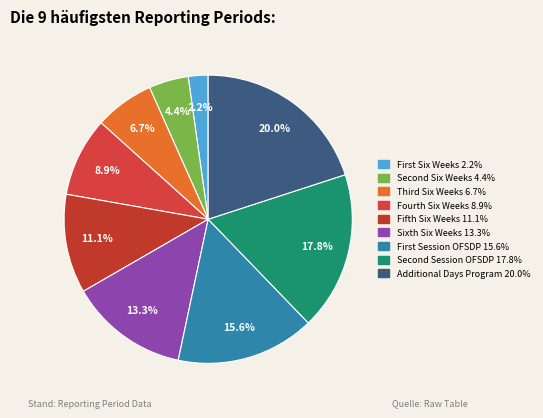

Between Fourth Six Weeks and Fifth Six Weeks, which is larger?

Fifth Six Weeks